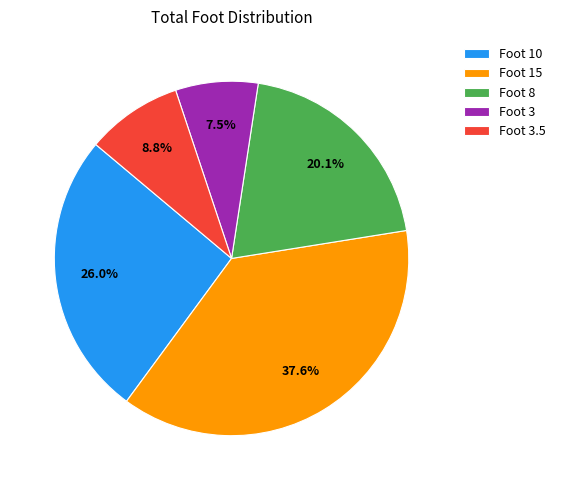

Between Foot 3 and Foot 3.5, which is larger?

Foot 3.5